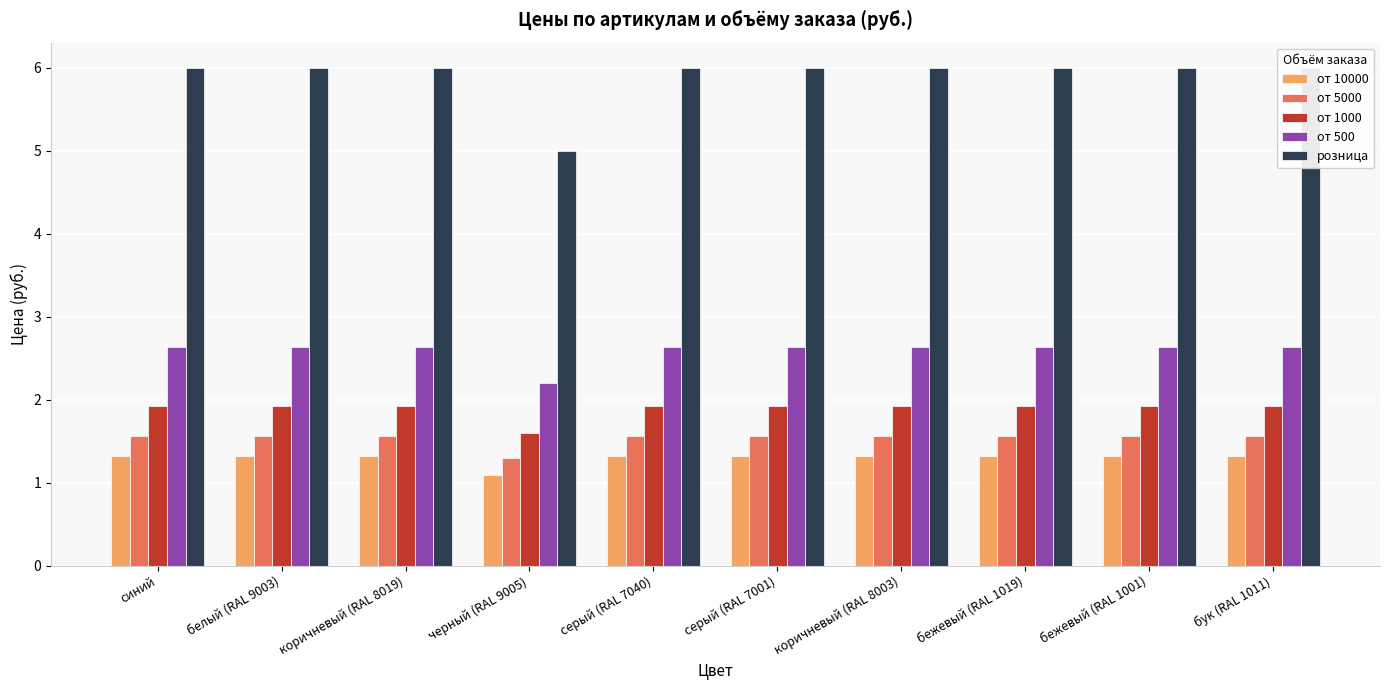

Which series has the largest range (max minus min)?

розница